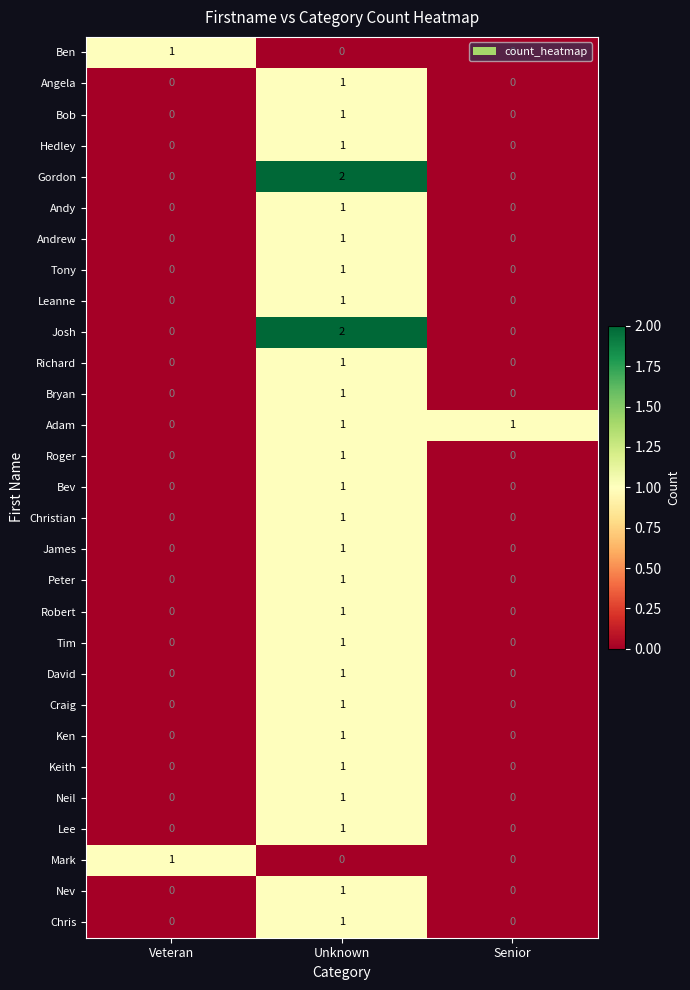

What is the total value across all series at Unknown?

29